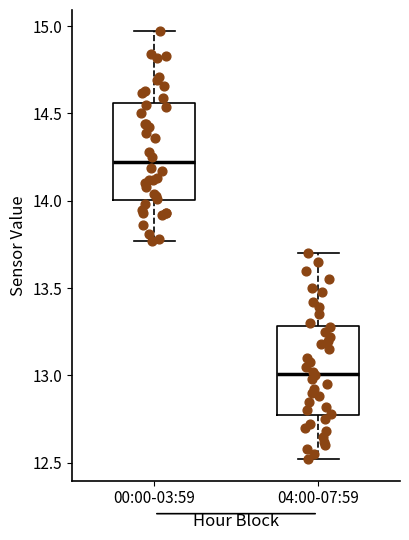

Where does the median line of the box for 00:00-03:59 sit on the y-axis? The values are not printed on the chart, so give them approximately, as read against the axis.

14.20